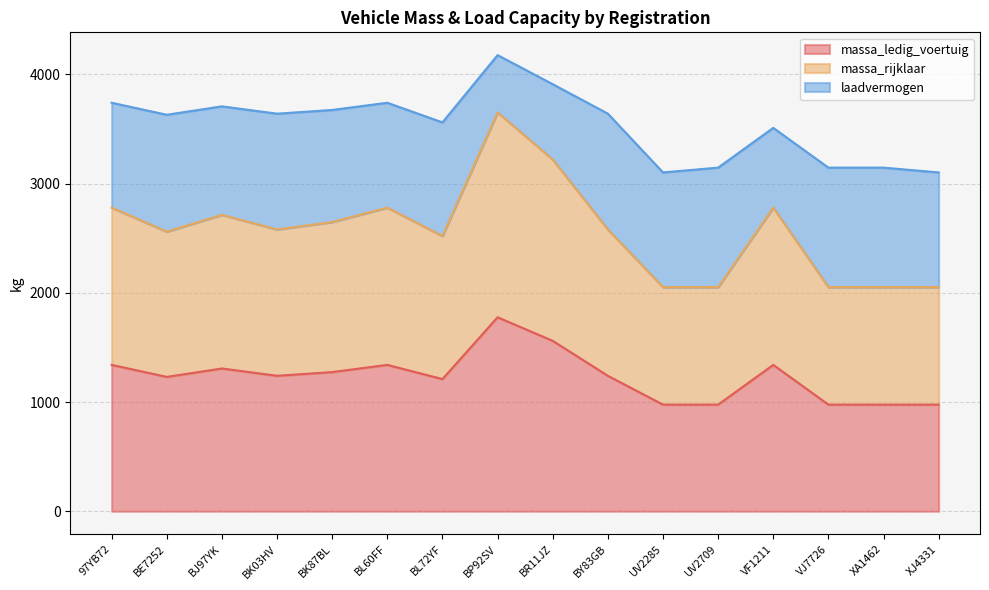

What is the lowest value of the massa_ledig_voertuig series?

976